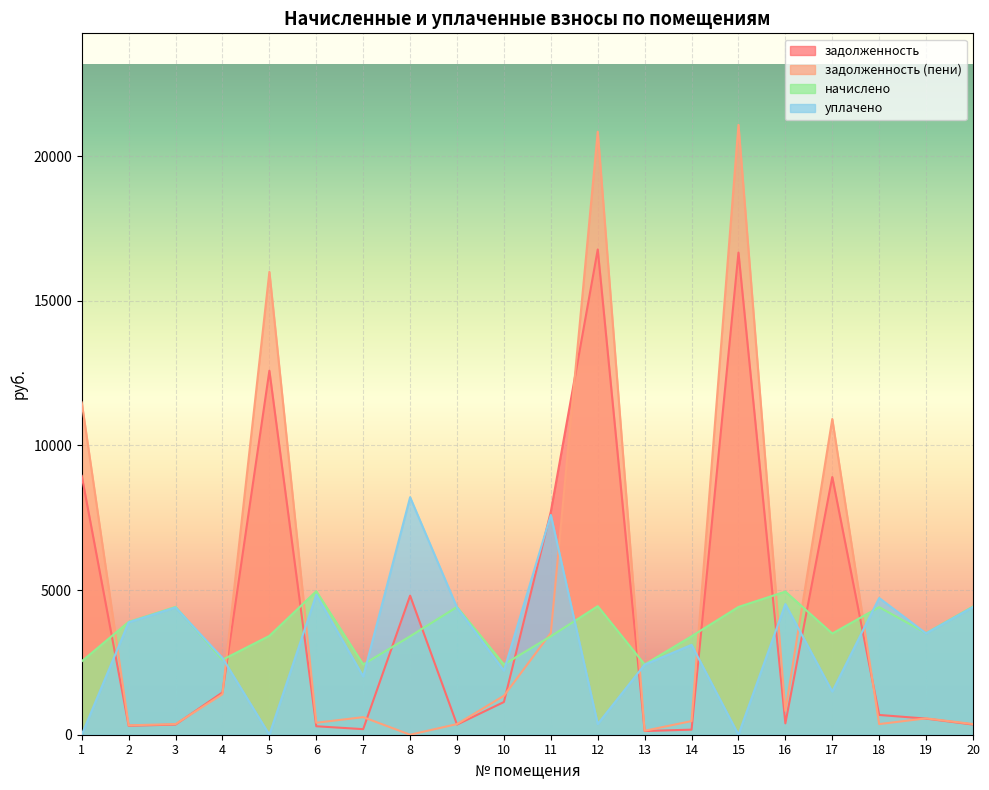

At which category is the sum across all series the highest?

12